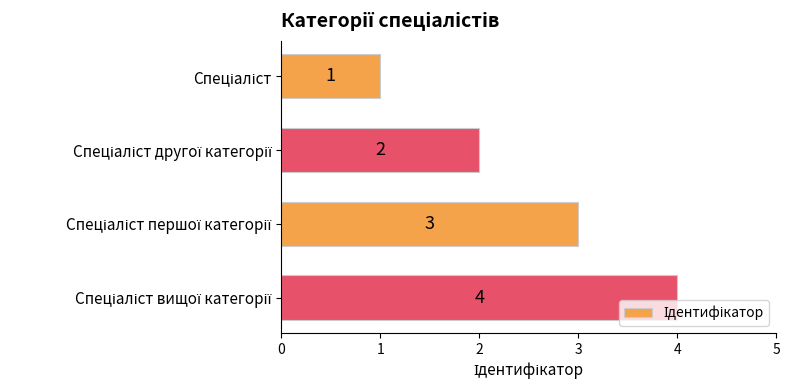

How many values are between 2 and 4?

3